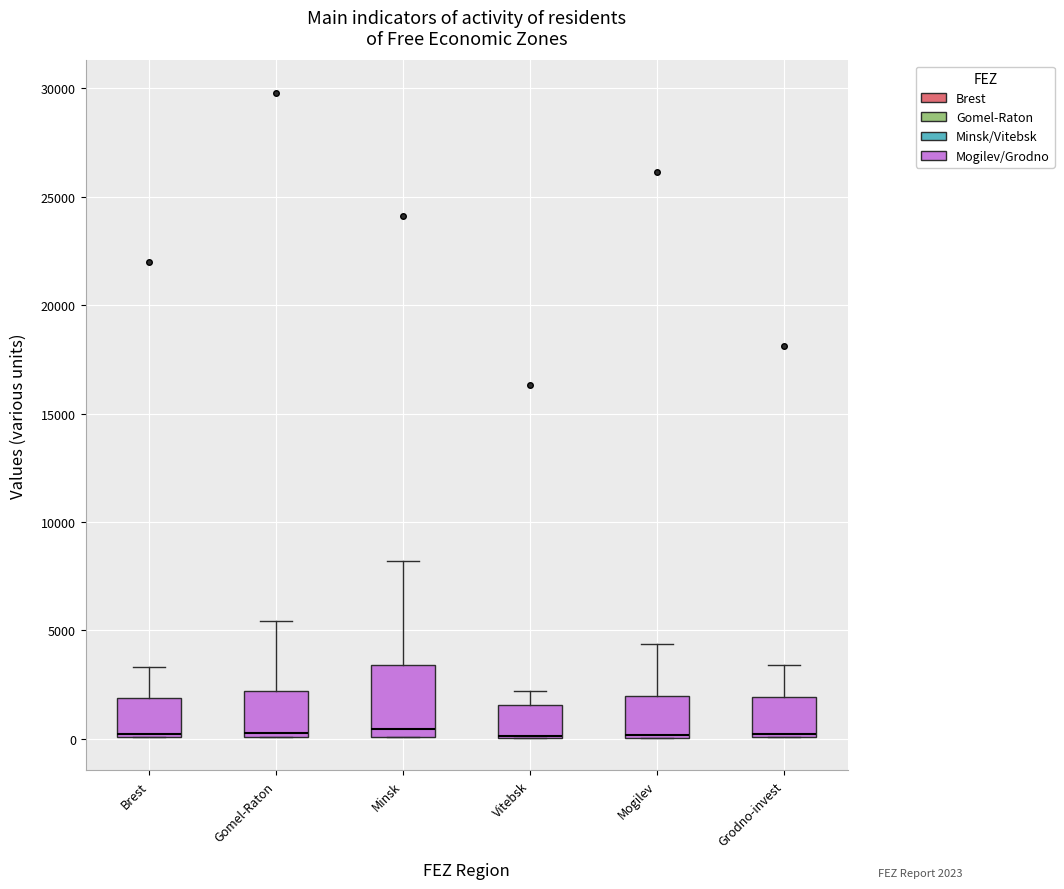

Reading left to right, read every box against the y-axis: the position of its median line, the range the box covers, and the ends of its whiskers. The values are not printed on the chart, so give them approximately, as read against the axis.

Brest: median 0 (just above the box's lower edge), box 0 to 2000, whiskers 0 to 3500
Gomel-Raton: median 500, box 0 to 2000, whiskers 0 to 5500
Minsk: median 500, box 0 to 3500, whiskers 0 to 8000
Vitebsk: median 0 (drawn on the box's lower edge), box 0 to 1500, whiskers 0 to 2000
Mogilev: median 0 (drawn on the box's lower edge), box 0 to 2000, whiskers 0 to 4500
Grodno-invest: median 0, box 0 to 2000, whiskers 0 to 3500